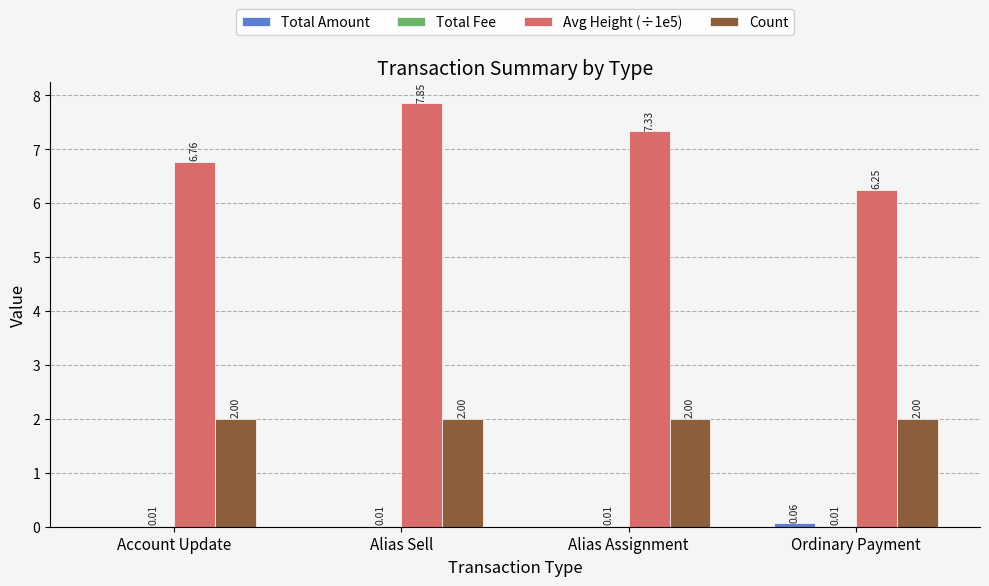

Are the bars grouped side by side (vs. stacked)?

Yes